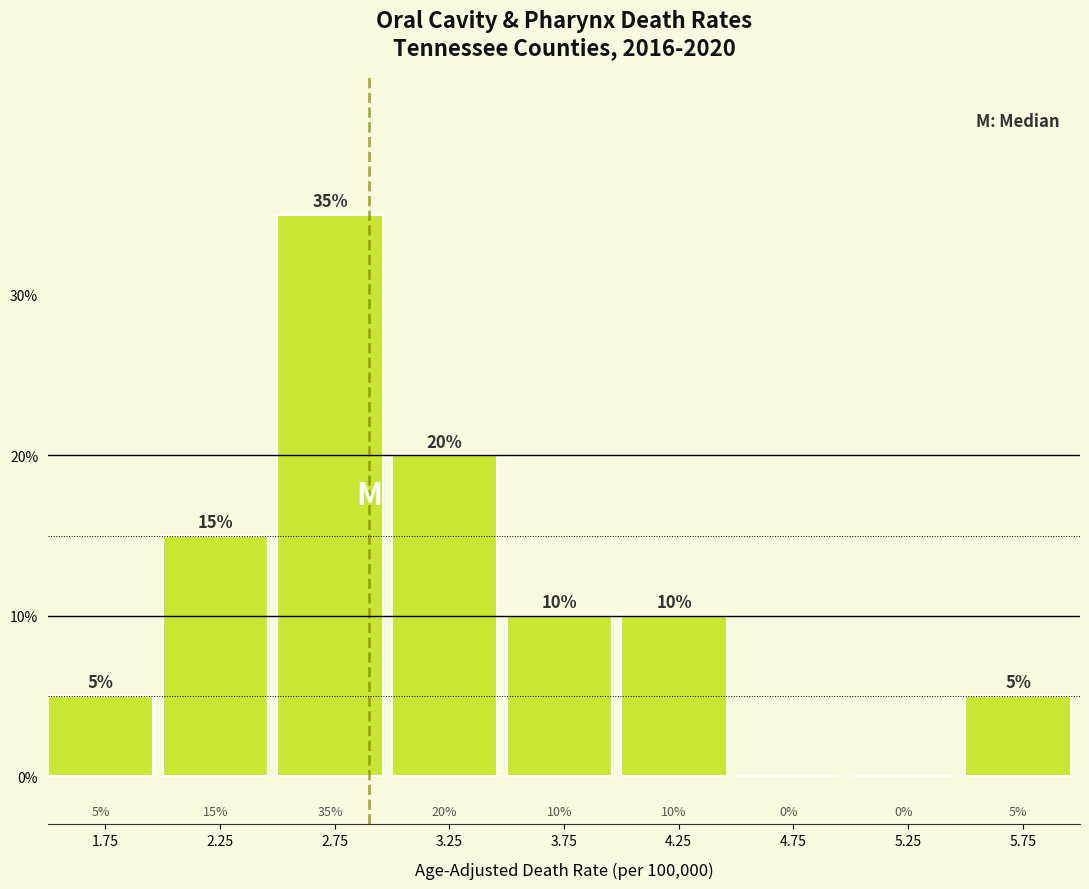

What is the height of the bar covering 4.0 to 4.5 on the x-axis?

10